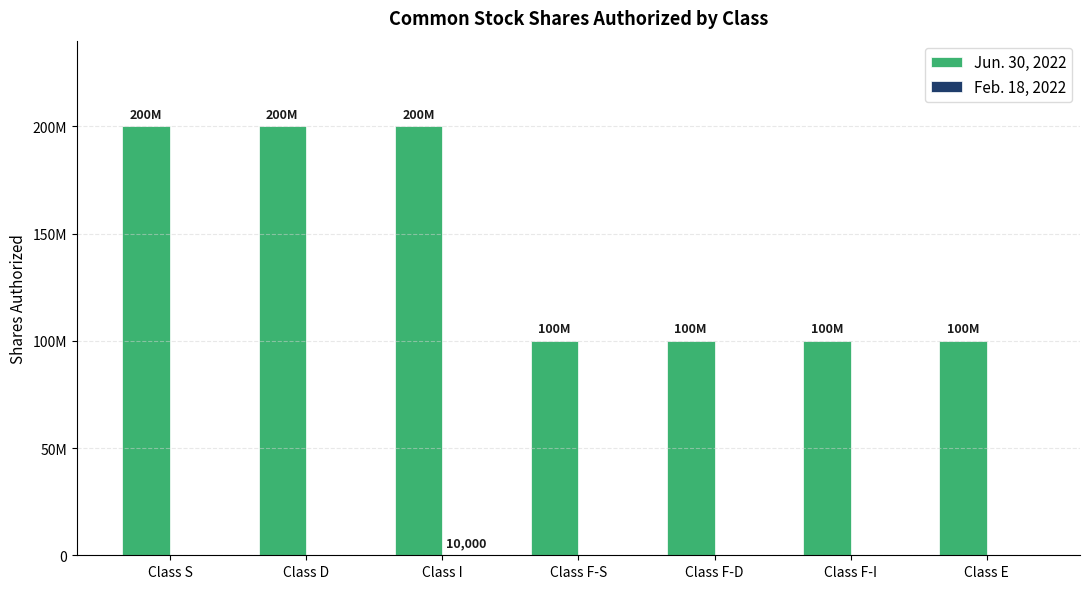

Reading left to right, list all the values displayed in this chart.

Jun. 30, 2022: Class S=200000000	Class D=200000000	Class I=200000000	Class F-S=100000000	Class F-D=100000000	Class F-I=100000000	Class E=100000000
Feb. 18, 2022: Class S=0	Class D=0	Class I=10000	Class F-S=0	Class F-D=0	Class F-I=0	Class E=0